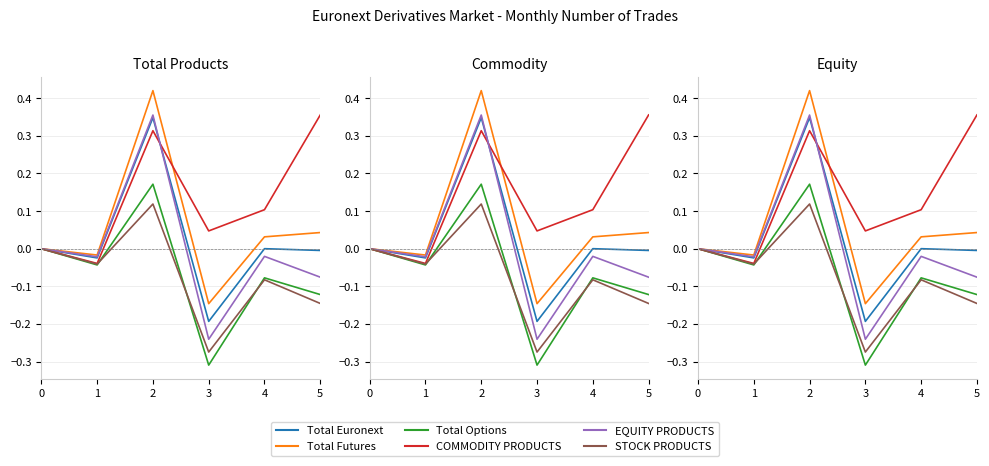

Reading left to right, what are all the values shown in this chart?

Total Euronext: 0.0	-0.0	0.3	-0.2	0.0	-0.0
Total Futures: 0.0	-0.0	0.4	-0.1	0.0	0.0
Total Options: 0.0	-0.0	0.2	-0.3	-0.1	-0.1
COMMODITY PRODUCTS: 0.0	-0.0	0.3	0.0	0.1	0.4
EQUITY PRODUCTS: 0.0	-0.0	0.4	-0.2	-0.0	-0.1
STOCK PRODUCTS: 0.0	-0.0	0.1	-0.3	-0.1	-0.1